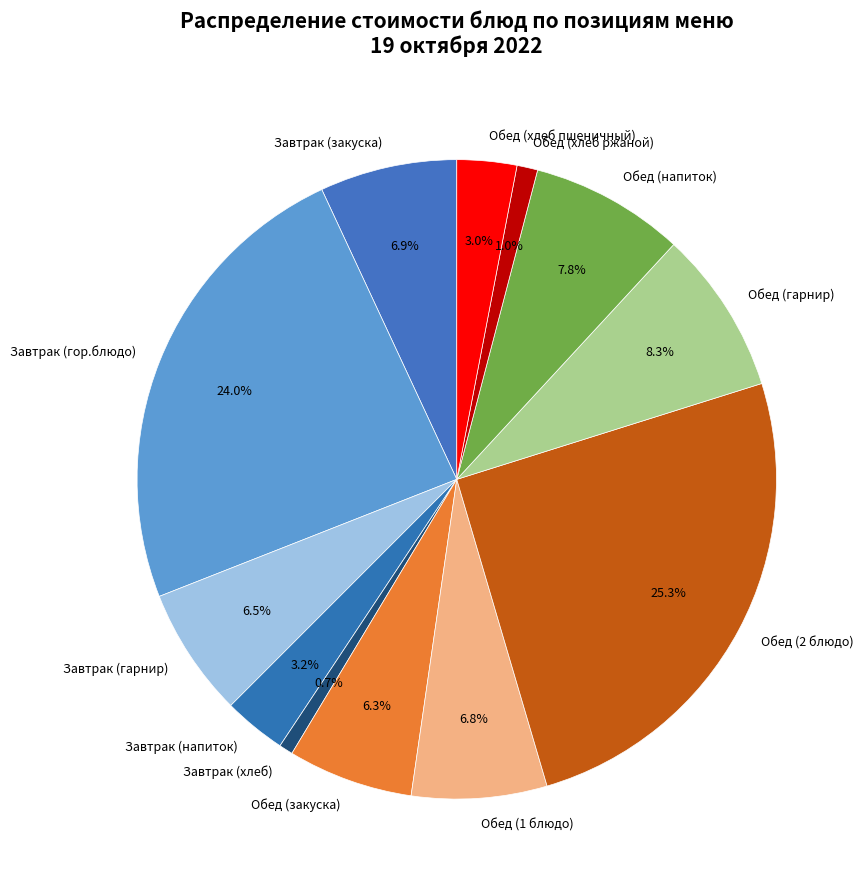

Which category has the biggest portion of the pie?

Обед (2 блюдо)